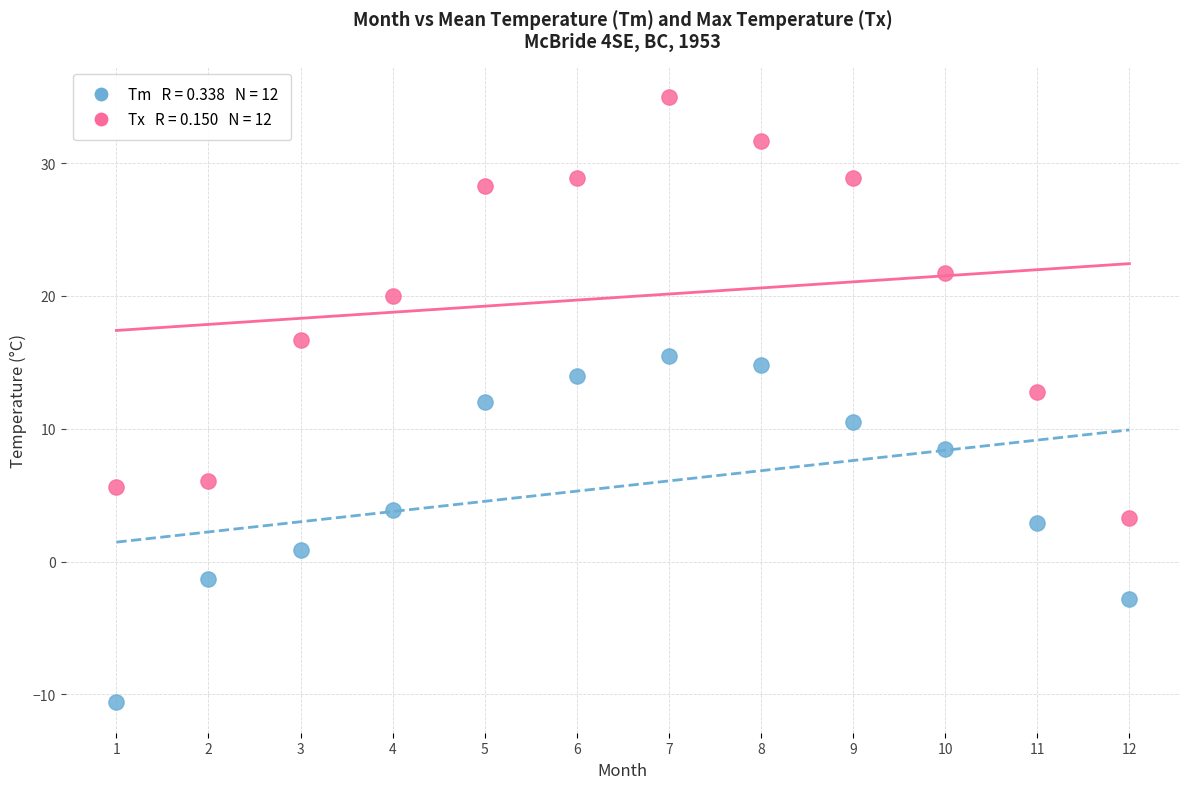

Across all data points, what is the range of Y values (max minus min)?

45.6